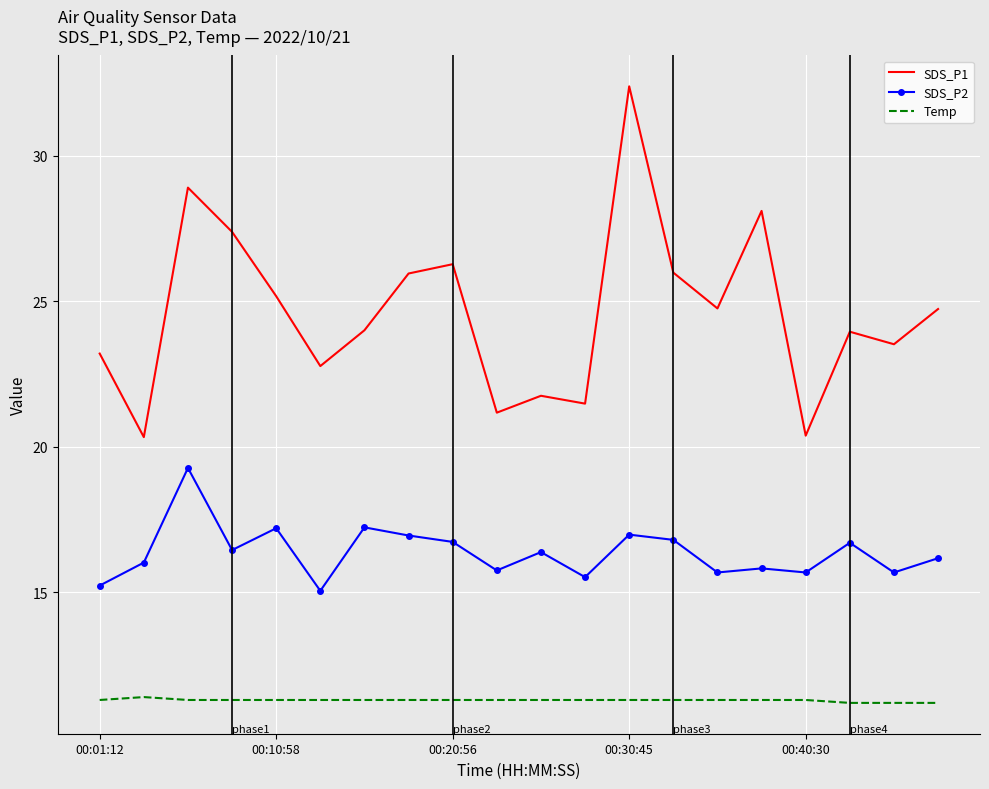

Which series has the largest range (max minus min)?

SDS_P1